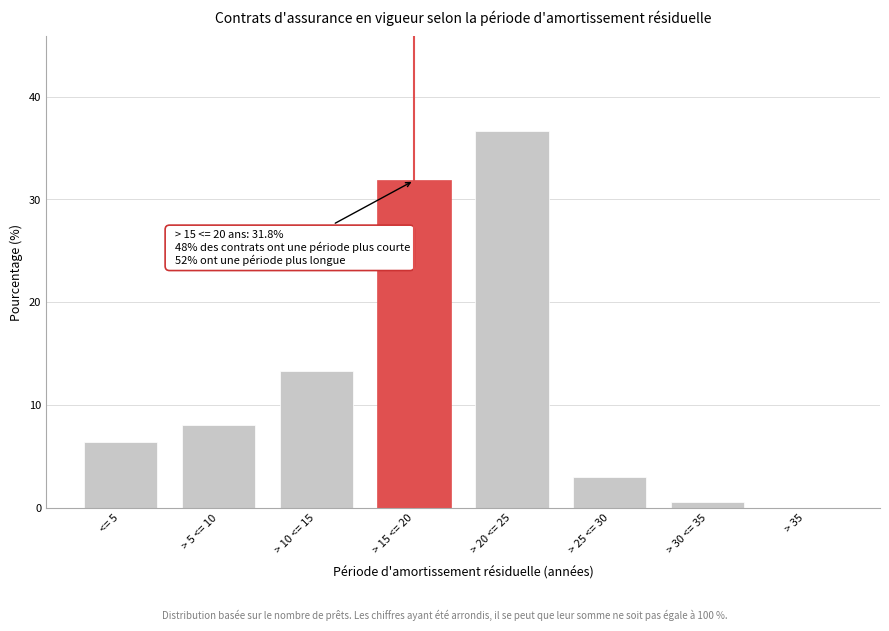

Read the value at > 25 <= 30.

3.0